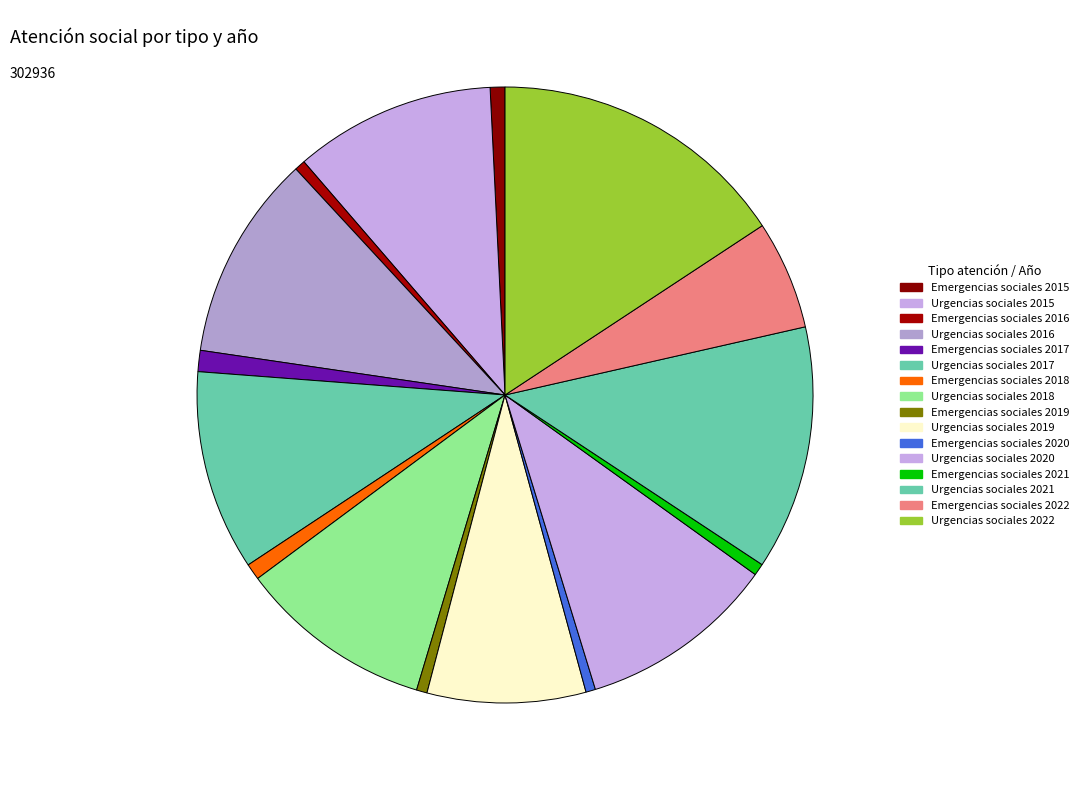

How many slices are in this pie chart?

16